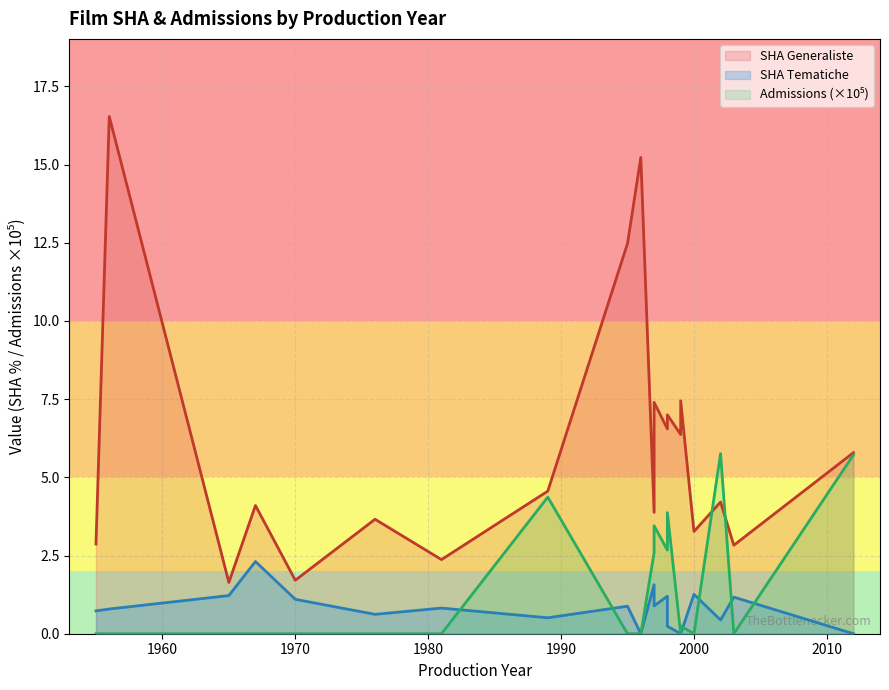

Reading left to right, extract all data points from this chart.

SHA Generaliste (line): 2.9	16.5	1.6	4.1	1.7	3.7	2.4	4.6	12.5	15.2	3.9	7.4	6.5	7.0	6.4	7.5	3.3	4.2	2.8	5.8
SHA Tematiche (line): 0.7	0.8	1.2	2.3	1.1	0.6	0.8	0.5	0.9	0.0	1.6	0.9	1.2	0.2	0.0	0.0	1.3	0.4	1.2	0.0
Admissions (×10⁵) (line): 0.0	0.0	0.0	0.0	0.0	0.0	0.0	4.4	0.0	0.0	2.6	3.5	2.7	3.9	0.0	0.2	0.0	5.8	0.0	5.7